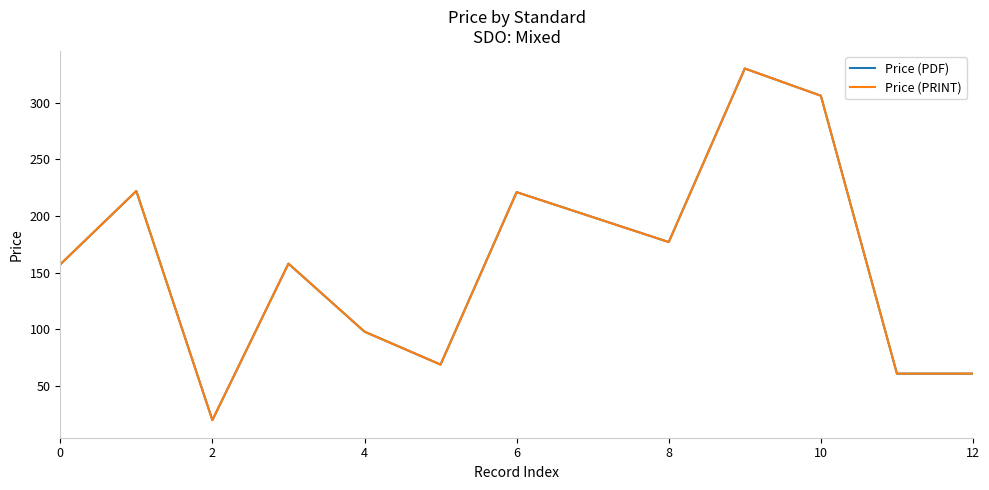

Does the chart have visible grid lines?

No